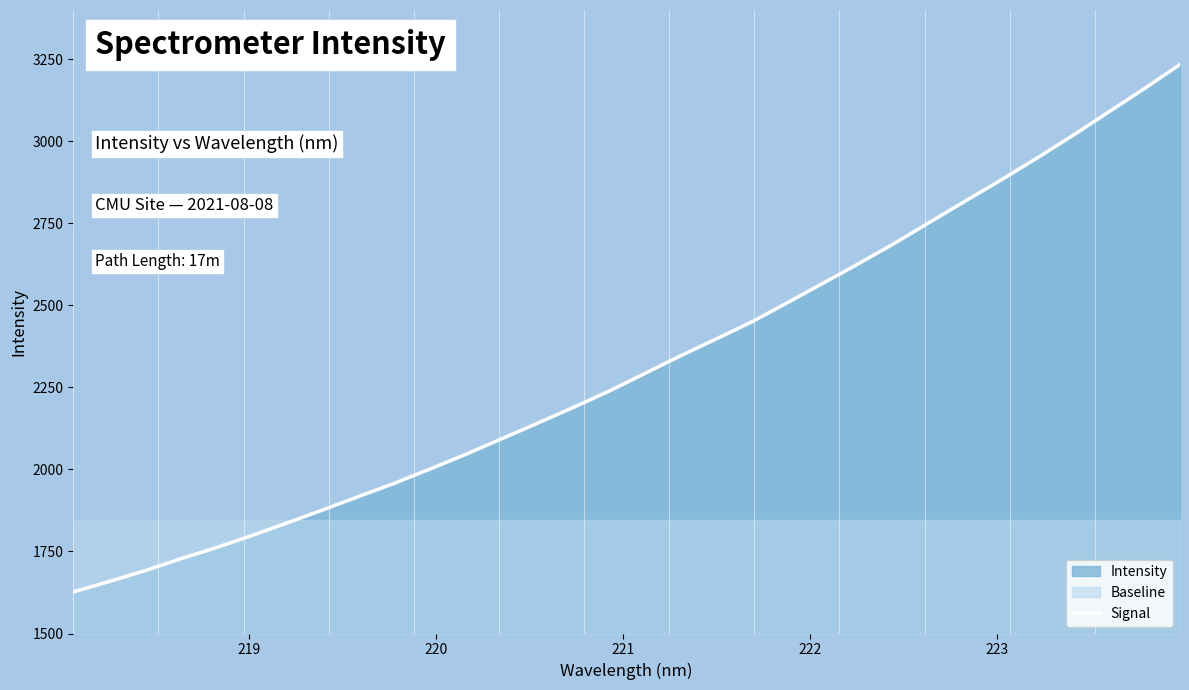

The value at 11 is 730.0. True or false?

False